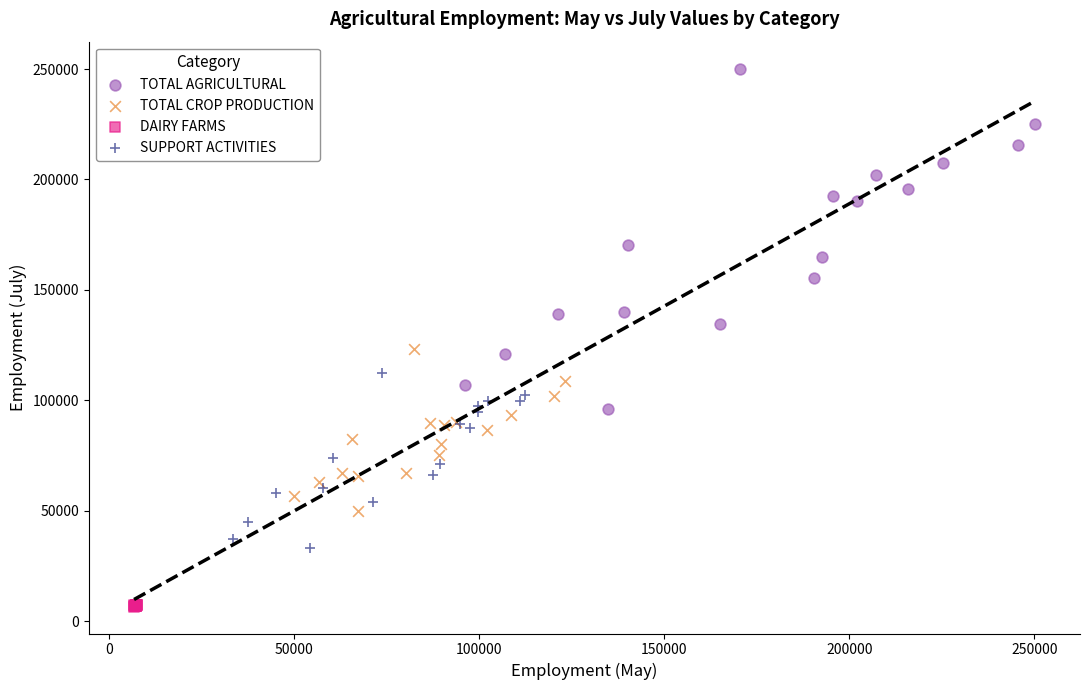

Which series contains the highest Y value?

TOTAL AGRICULTURAL